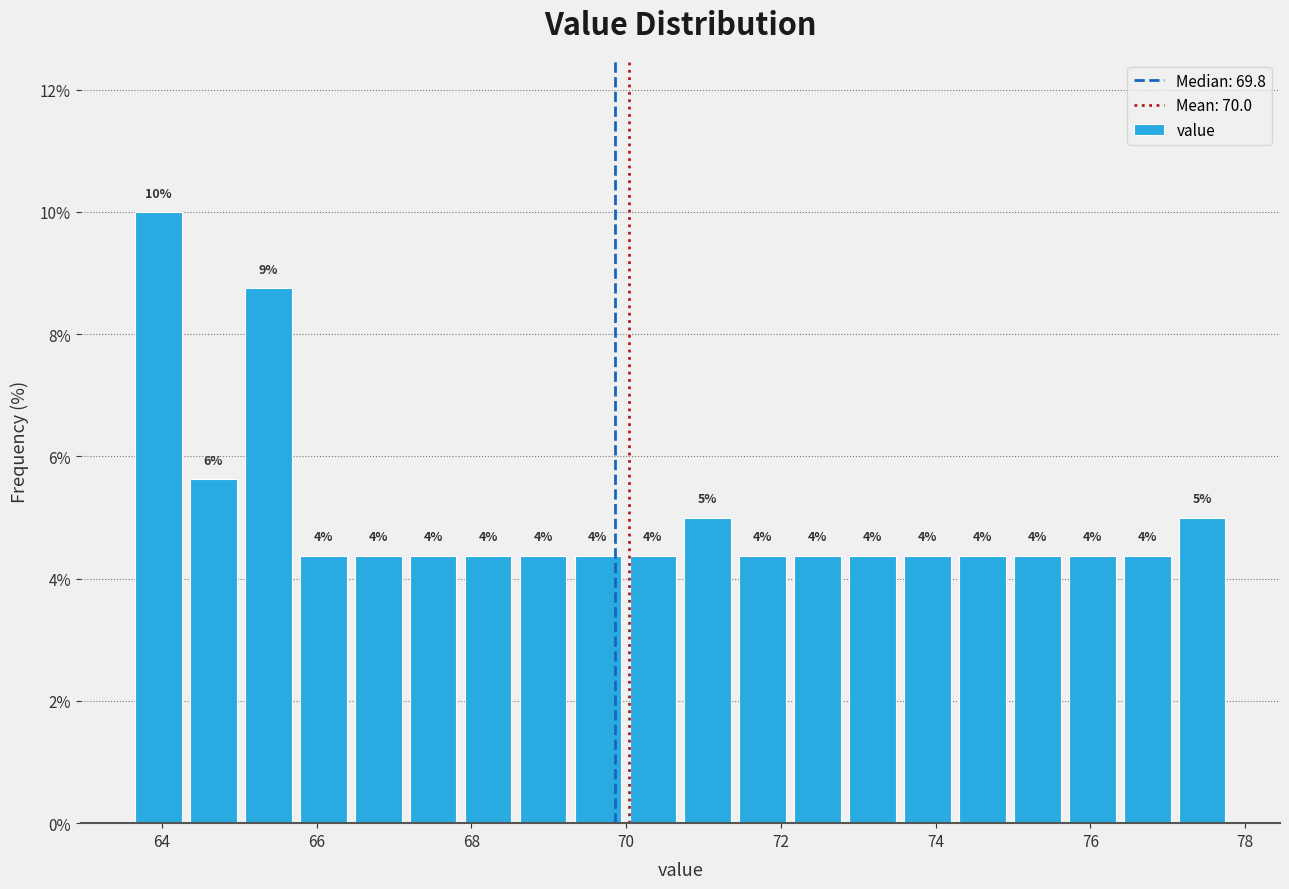

Around what value on the x-axis is the tallest bar? Give the approximate position of its centre, as read against the axis.

64.0